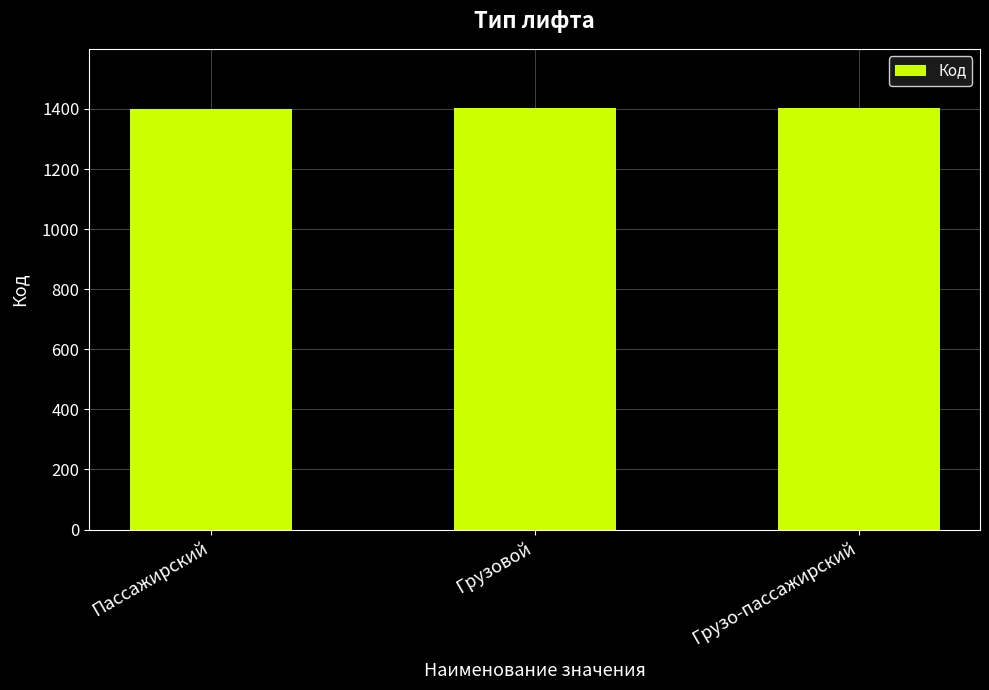

What is the greatest value displayed?

1403